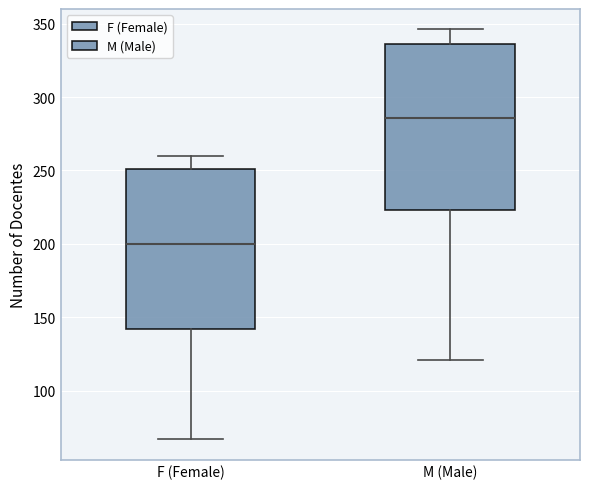

Reading left to right, transcribe this box plot: for each box, give where its median line is, the range the box spans, and where its two whiskers end, as read against the y-axis. The values are not printed on the chart, so give them approximately, as read against the axis.

F (Female): median 200, box 140 to 250, whiskers 65 to 260
M (Male): median 285, box 225 to 335, whiskers 120 to 345